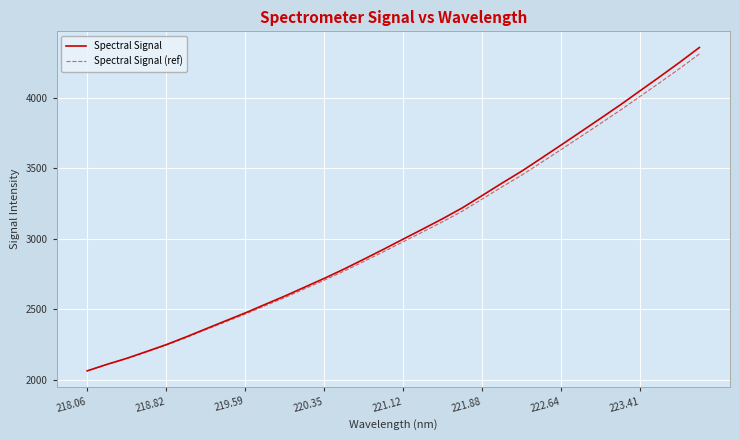

Which series has the widest spread of values?

Spectral Signal